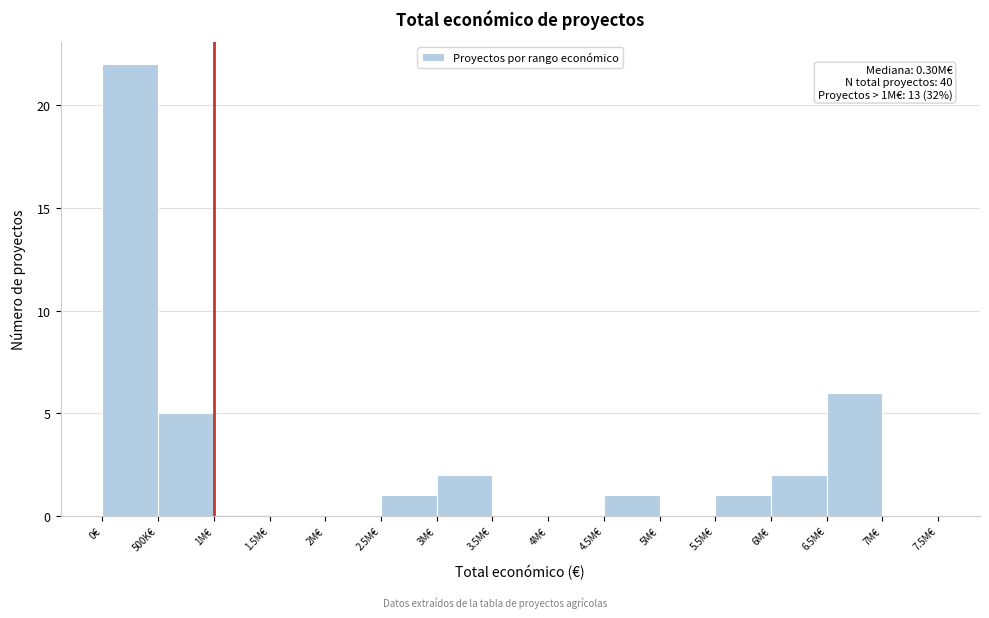

Reading left to right, what are all the values shown in this chart?

0€=22	500K€=5	1M€=0	1.5M€=0	2M€=0	2.5M€=1	3M€=2	3.5M€=0	4M€=0	4.5M€=1	5M€=0	5.5M€=1	6M€=2	6.5M€=6	7M€=0